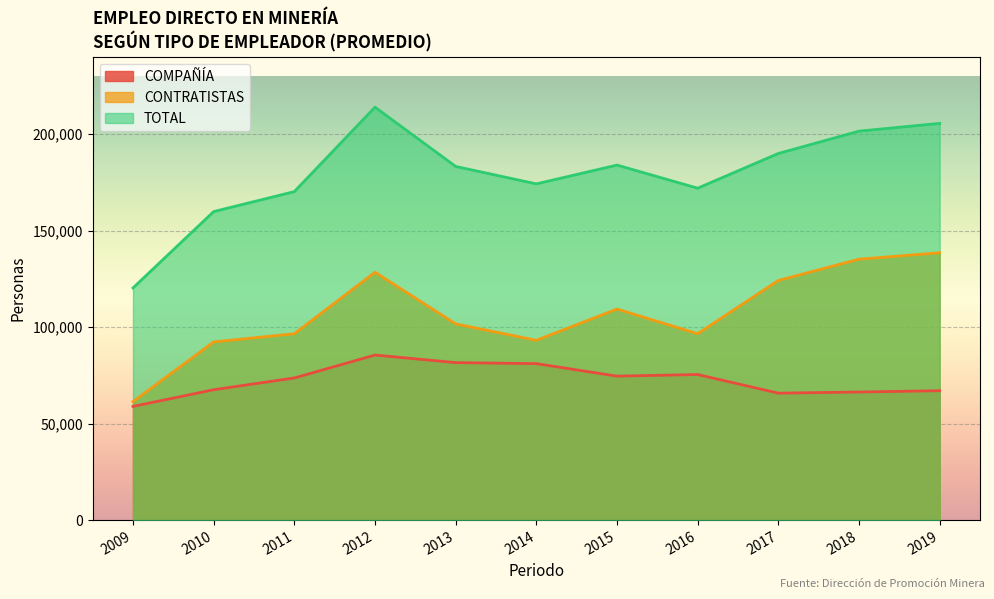

Reading left to right, extract all data points from this chart.

COMPAÑÍA: 2009=58910	2010=67549	2011=73646	2012=85523	2013=81595	2014=81065	2015=74593	2016=75422	2017=65778	2018=66357	2019=67043
CONTRATISTAS: 2009=61379	2010=92309	2011=96558	2012=128433	2013=101656	2014=93148	2015=109359	2016=96559	2017=124184	2018=135191	2019=138515
TOTAL: 2009=120289	2010=159858	2011=170204	2012=213956	2013=183251	2014=174213	2015=183952	2016=171981	2017=189962	2018=201547	2019=205558